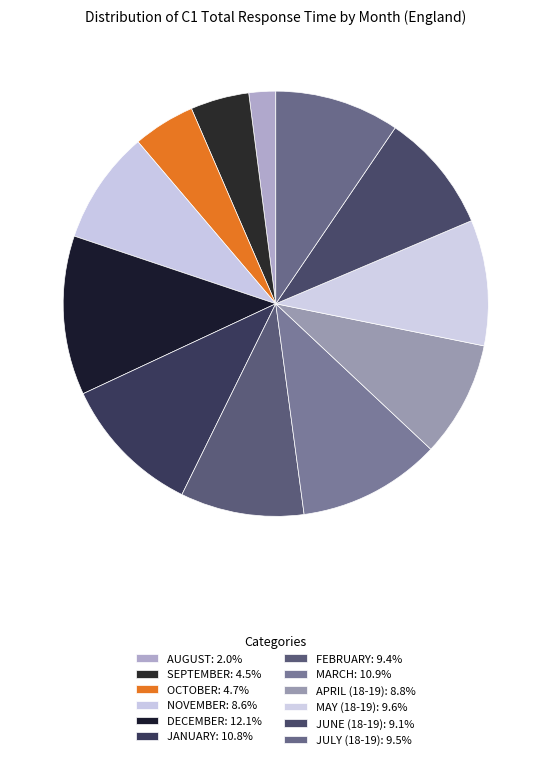

To the nearest percent, what is the average slice percentage?

8%